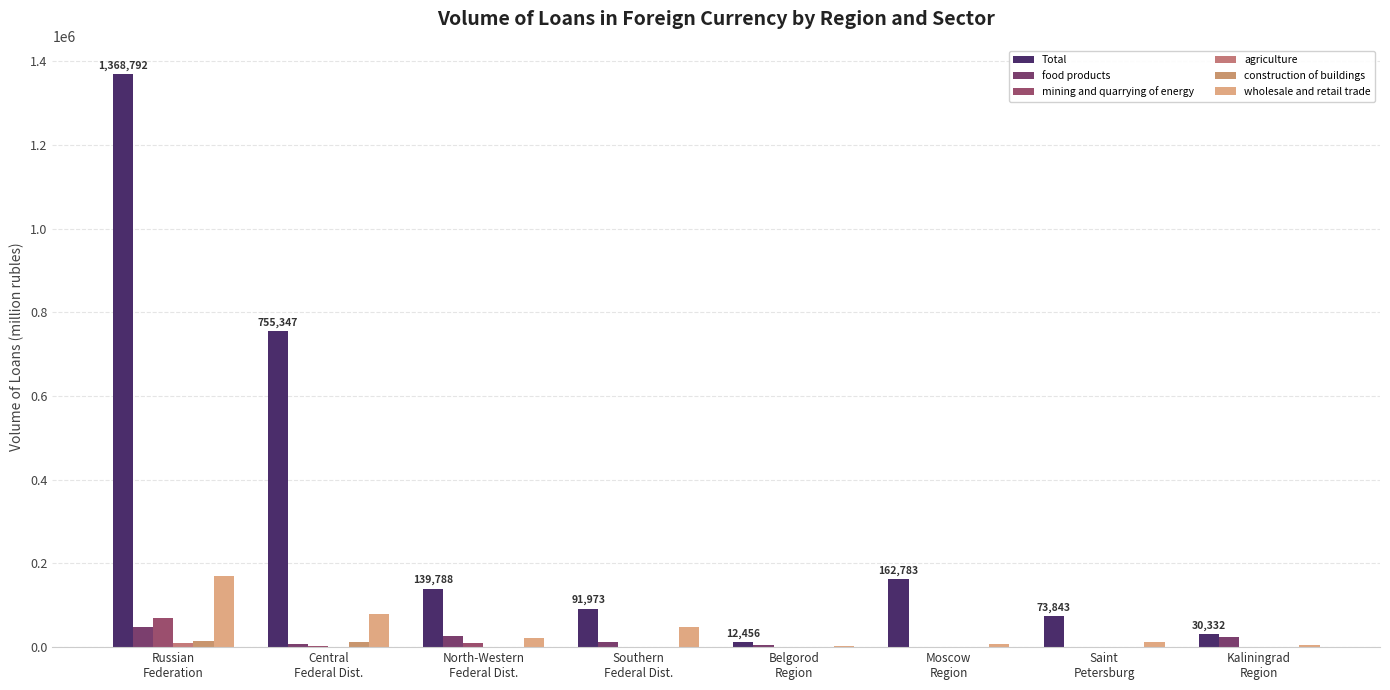

What is the difference between the maximum and minimum values in the food products series?

47497